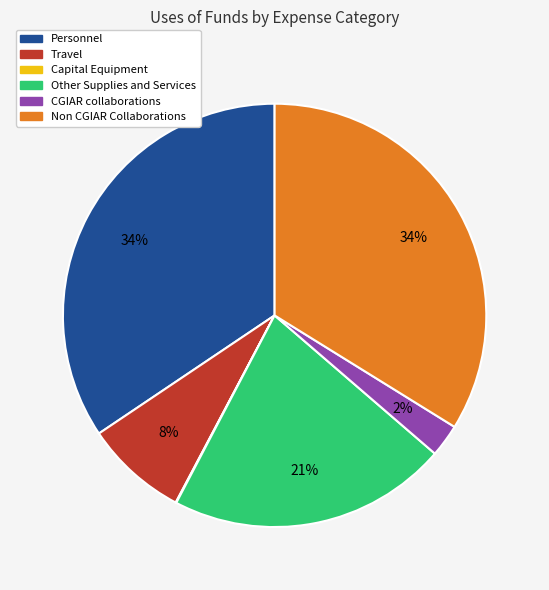

To the nearest percent, what percentage of the pie is Travel?

8%